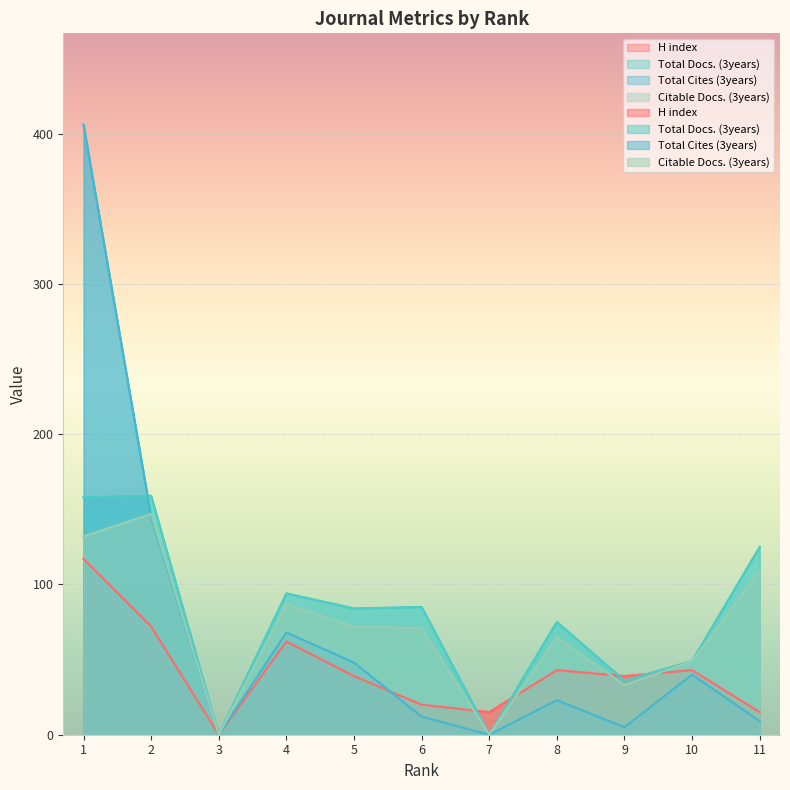

Reading right to left, transcribe all the data shown in this chart.

H index: 11=15	10=43	9=39	8=43	7=15	6=20	5=39	4=62	3=0	2=72	1=117
Total Docs. (3years): 11=125	10=49	9=36	8=75	7=0	6=85	5=84	4=94	3=0	2=159	1=158
Total Cites (3years): 11=9	10=40	9=5	8=23	7=0	6=12	5=48	4=68	3=0	2=145	1=406
Citable Docs. (3years): 11=109	10=49	9=33	8=65	7=0	6=71	5=72	4=87	3=0	2=147	1=132